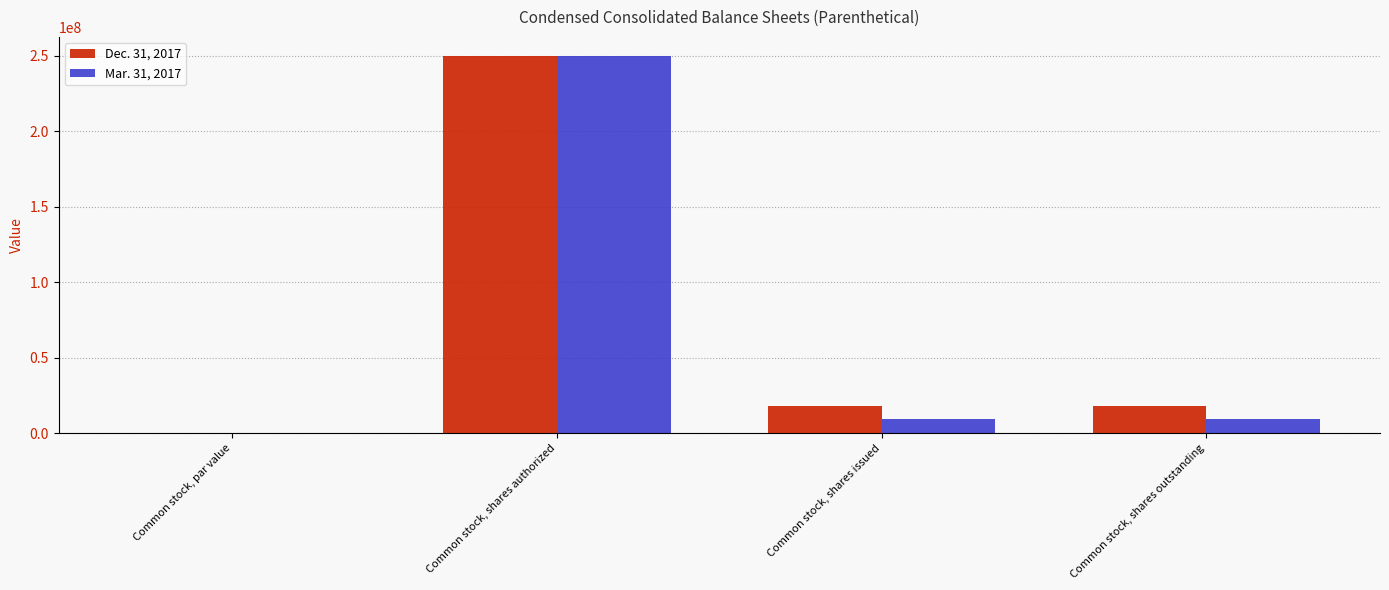

What are all the series names shown in the legend?

Dec. 31, 2017, Mar. 31, 2017